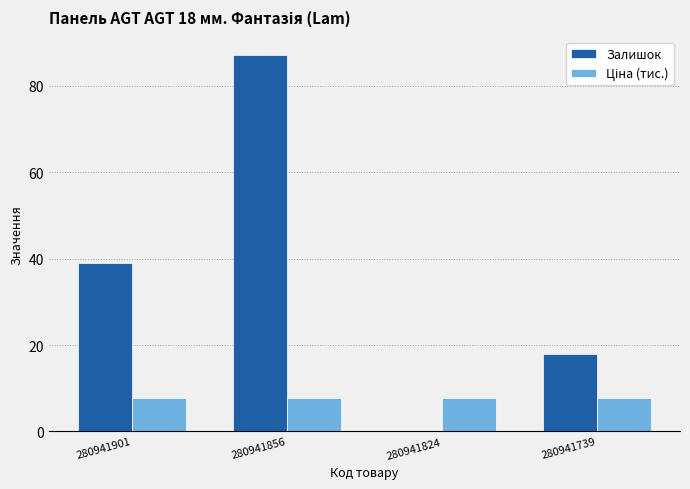

At which category is the sum across all series the highest?

280941856